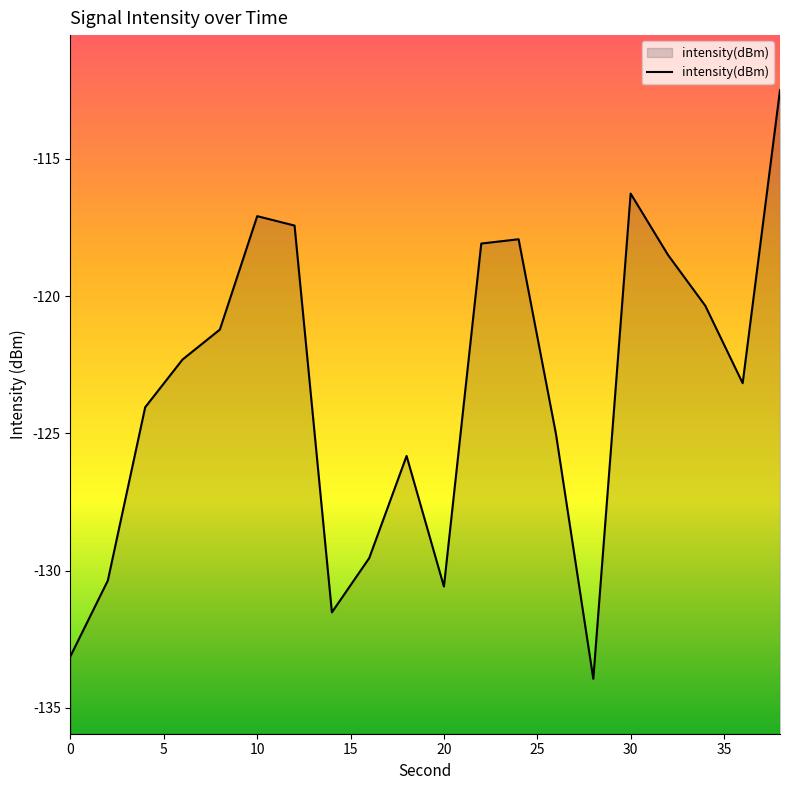

What is the value of the 20th point from the left?

-112.5